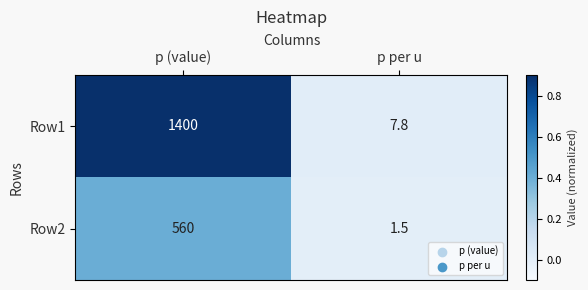

At p (value), list the series in order from smallest to largest.

Row2, Row1